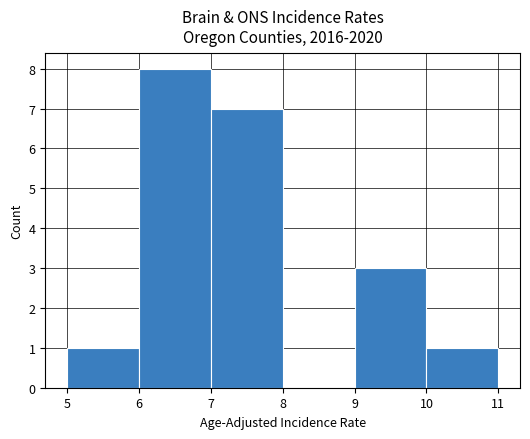

Reading left to right, list every bar in this chart as the range it spans on the x-axis followed by its height. The values are not printed on the chart, so give them approximately, as read against the axis.

5 to 6: 1
6 to 7: 8
7 to 8: 7
8 to 9: 0
9 to 10: 3
10 to 11: 1